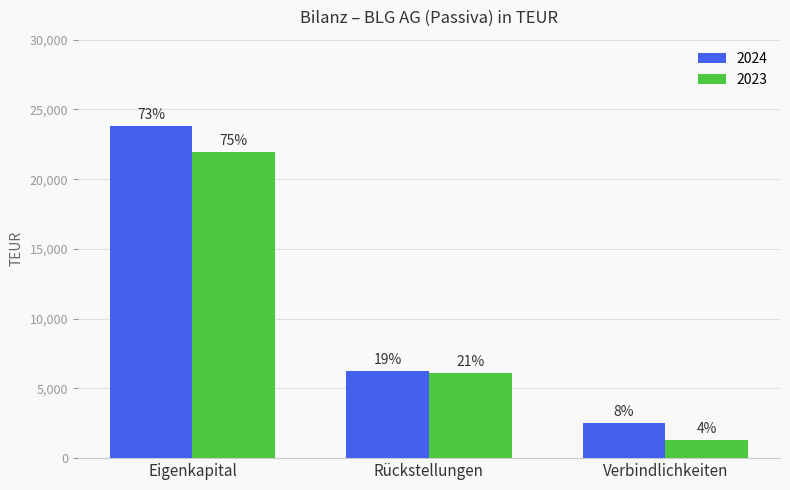

How many 2023 values are between 1309 and 21950?

3